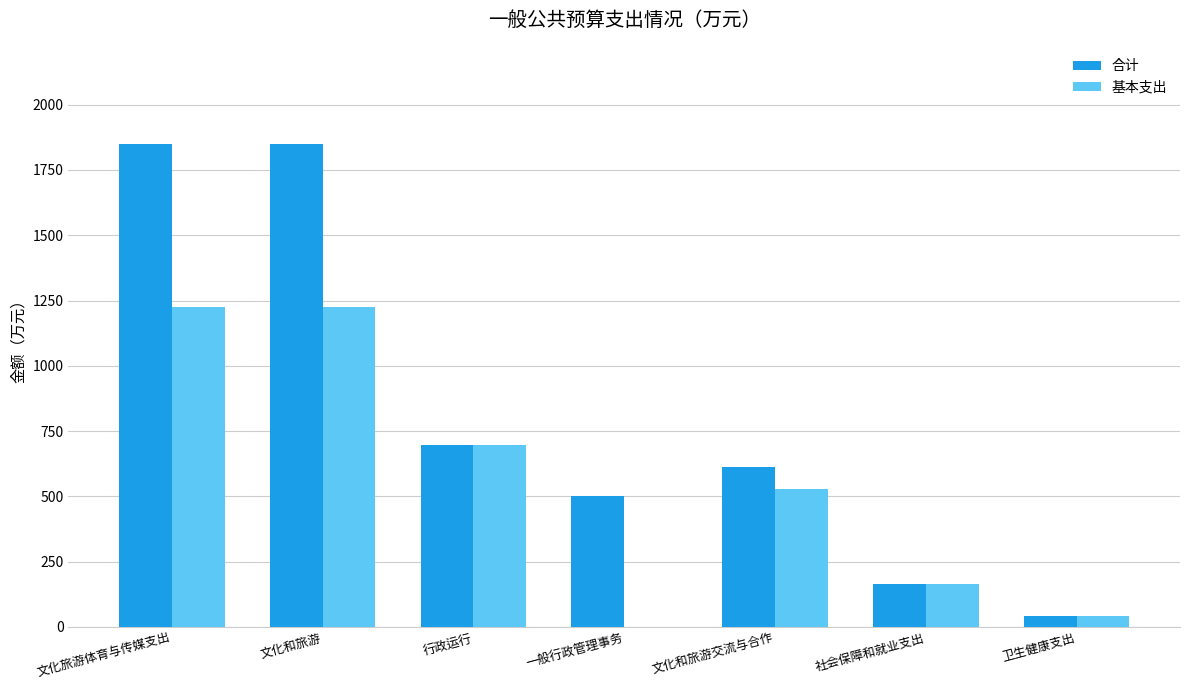

Between 文化旅游体育与传媒支出 and 卫生健康支出, which series saw the biggest shift?

合计